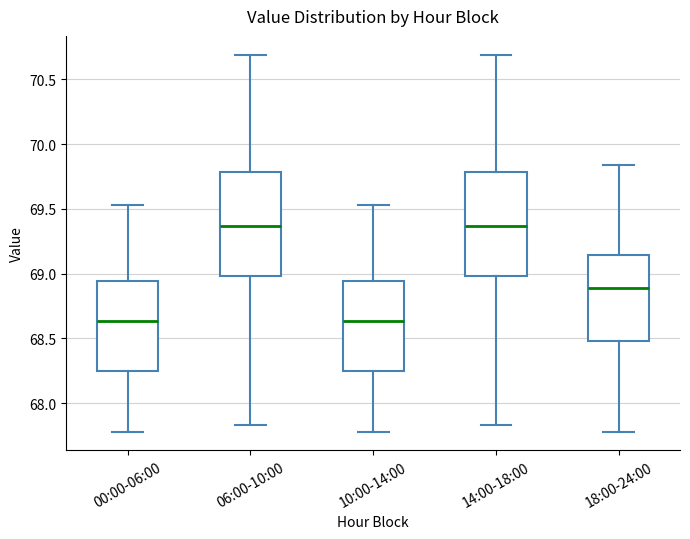

Reading left to right, transcribe this box plot: for each box, give where its median line is, the range the box spans, and where its two whiskers end, as read against the y-axis. The values are not printed on the chart, so give them approximately, as read against the axis.

00:00-06:00: median 68.65, box 68.25 to 68.95, whiskers 67.80 to 69.55
06:00-10:00: median 69.35, box 69.00 to 69.80, whiskers 67.85 to 70.70
10:00-14:00: median 68.65, box 68.25 to 68.95, whiskers 67.80 to 69.55
14:00-18:00: median 69.35, box 69.00 to 69.80, whiskers 67.85 to 70.70
18:00-24:00: median 68.90, box 68.50 to 69.15, whiskers 67.80 to 69.85